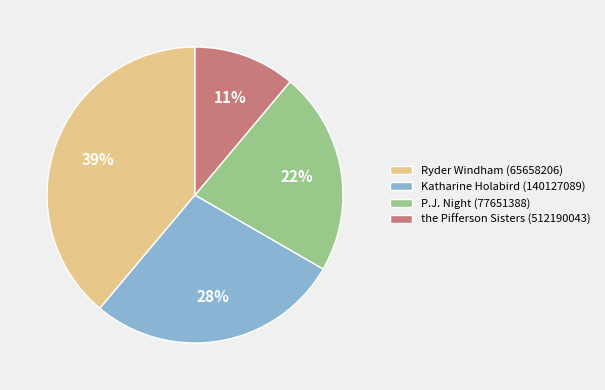

True or false: Katharine Holabird (140127089) accounts for 42% of the total.

False